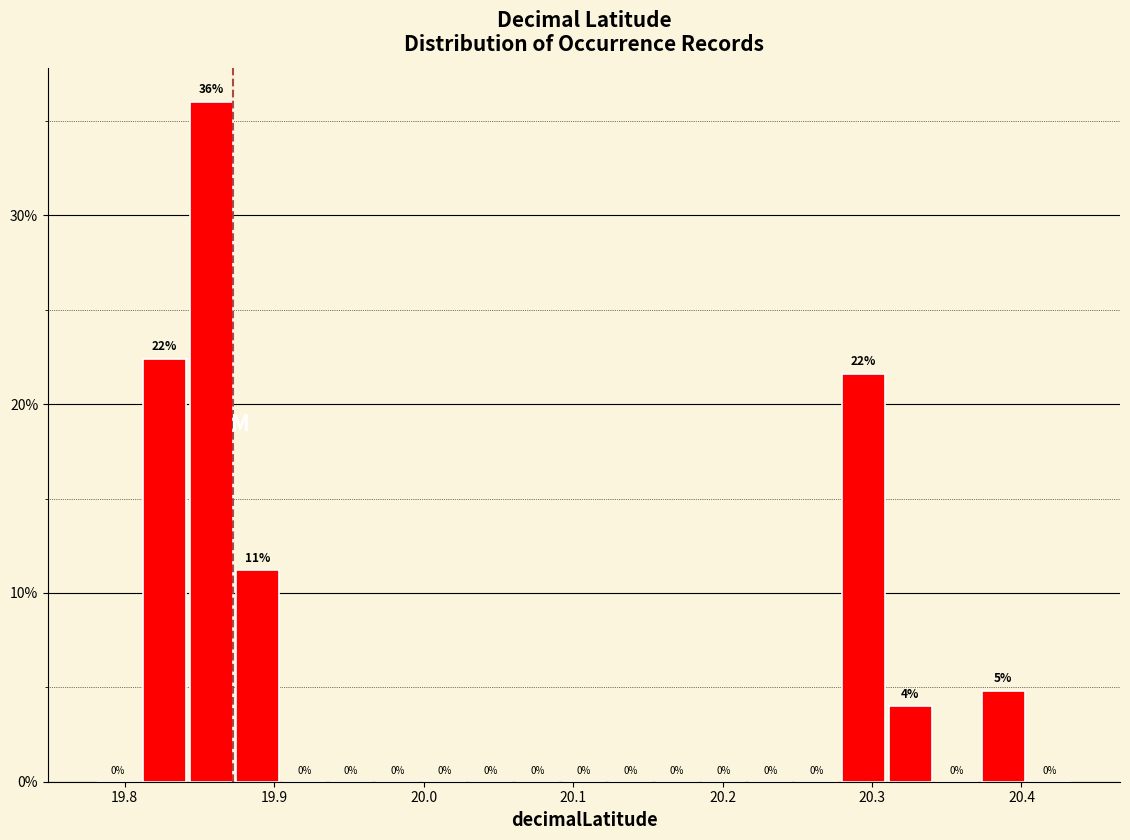

Read against the x-axis, roughly where is the centre of the tallest bar?

19.86